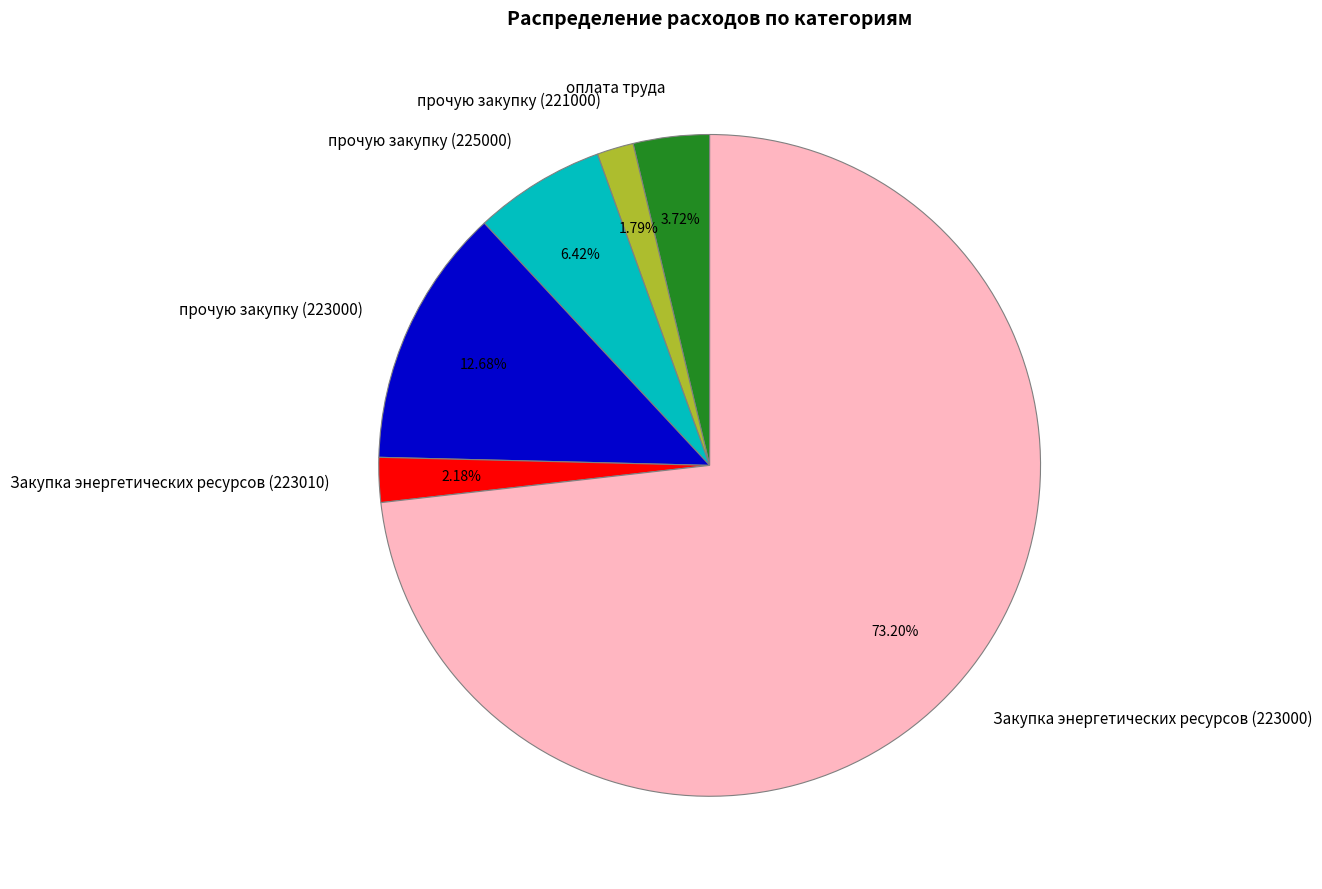

Is the sum of прочую закупку (225000) and Закупка энергетических ресурсов (223010) greater than half?

No